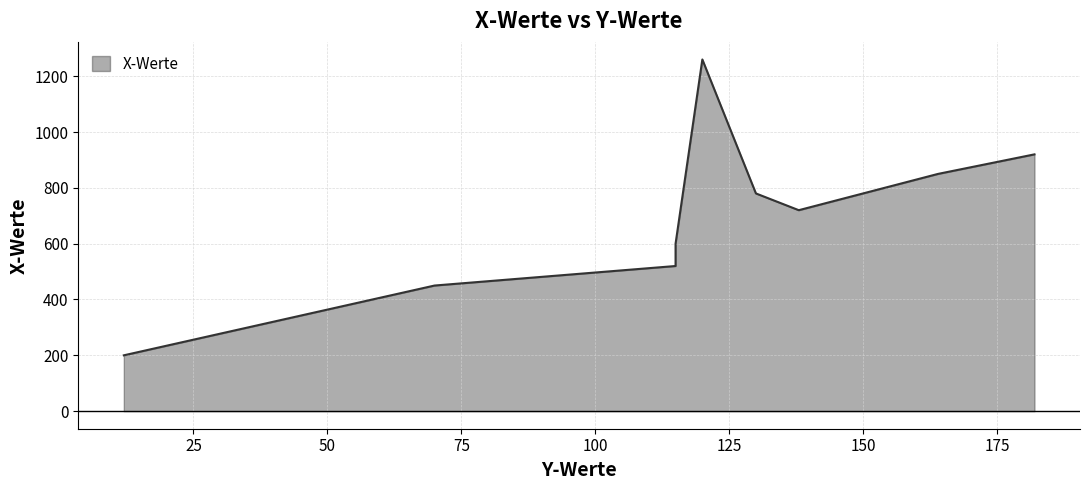

At which category does the chart reach its minimum across all series?

12